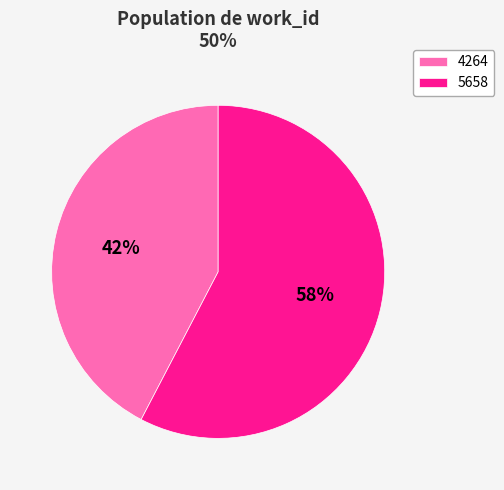

What percentage is the 5658 slice, to the nearest percent?

58%